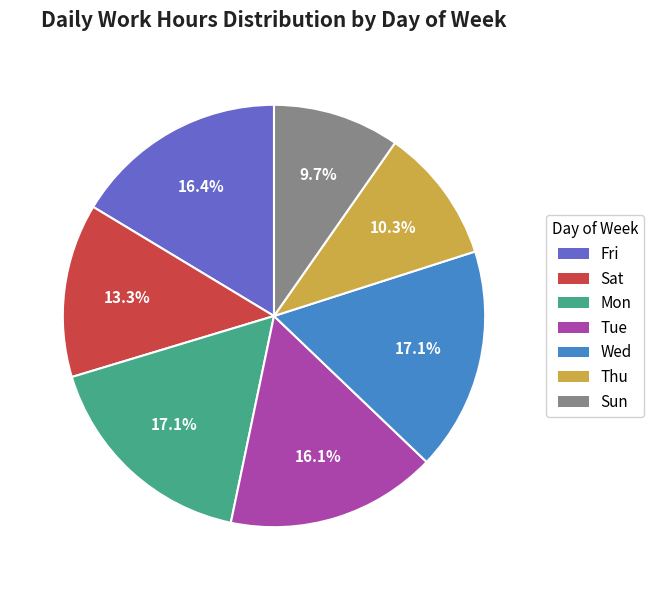

Is there any slice that represents more than half of the pie?

No